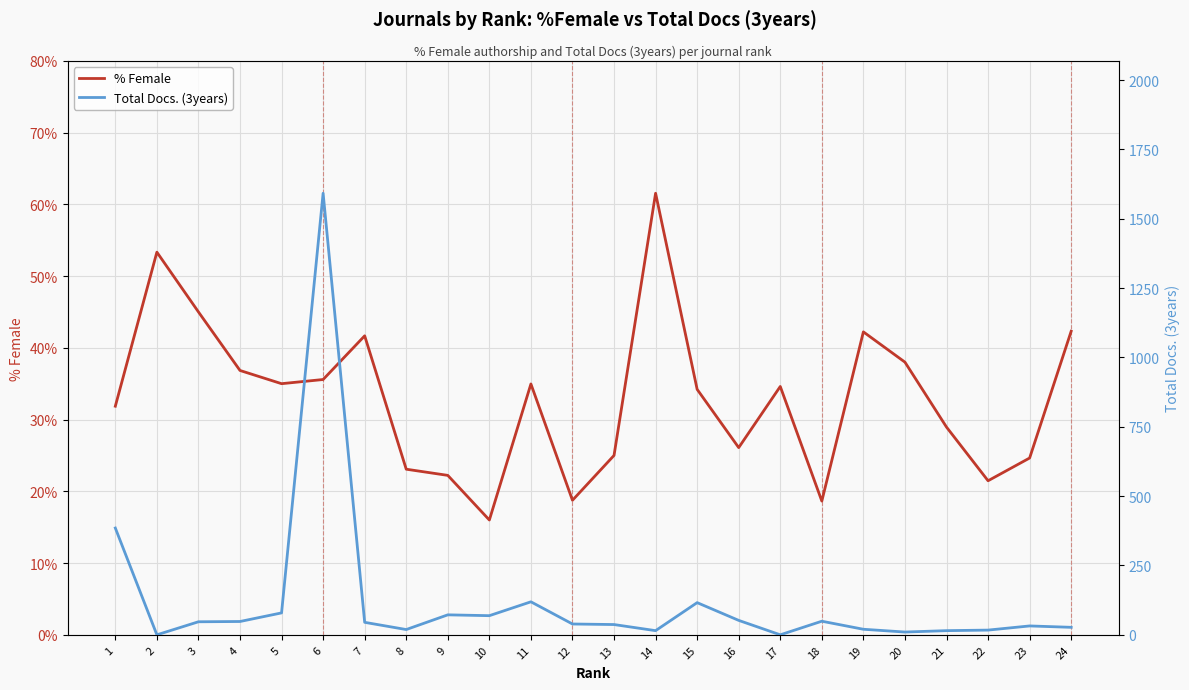

How many lines are shown in the chart?

2